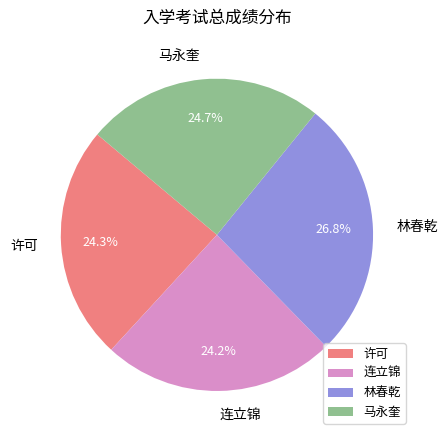

Count the number of slices in the pie.

4